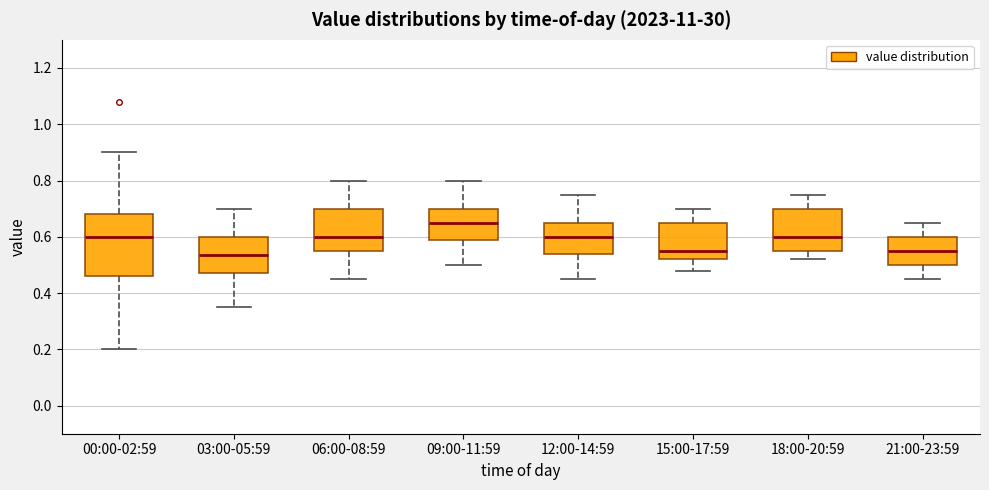

Comparing the boxes themselves (not the whiskers), which one is the tallest?

00:00-02:59